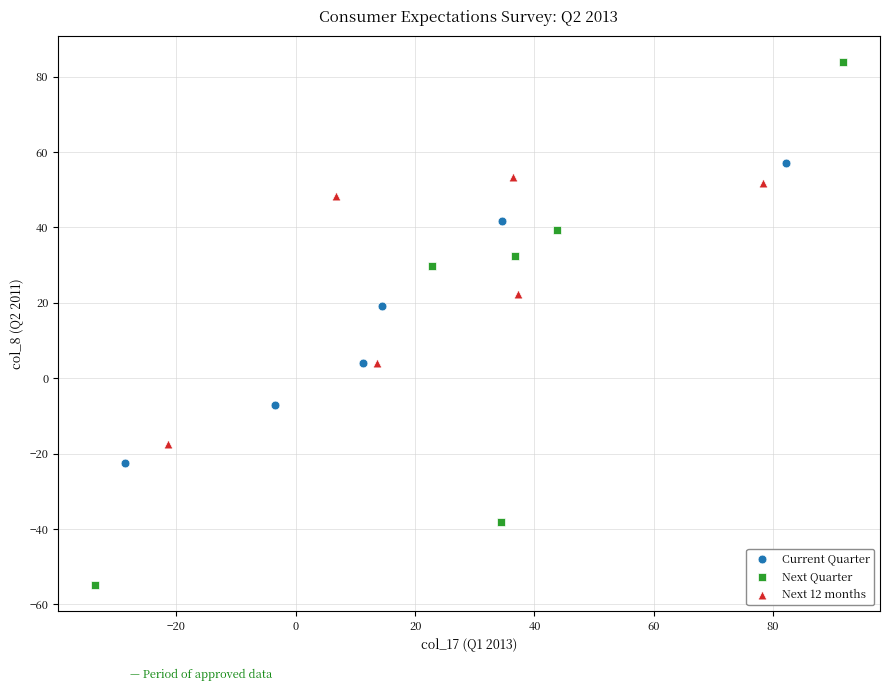

Which series reaches the maximum Y coordinate?

Next Quarter